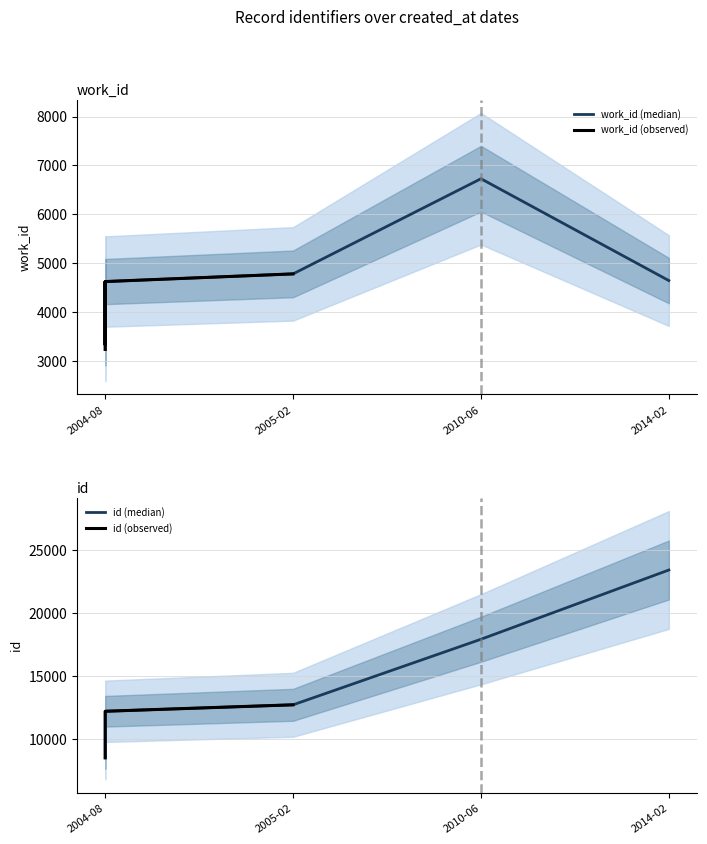

True or false: work_id and id cross at least once.

False